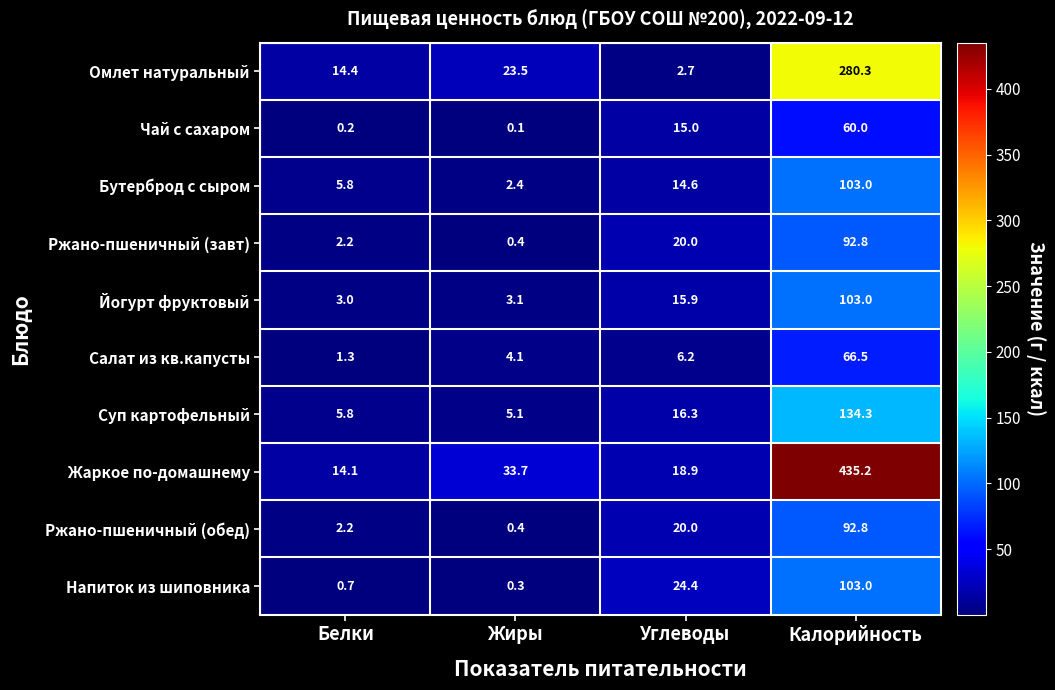

What is the difference between the second highest and minimum values in the Салат из кв.капусты series?

4.9